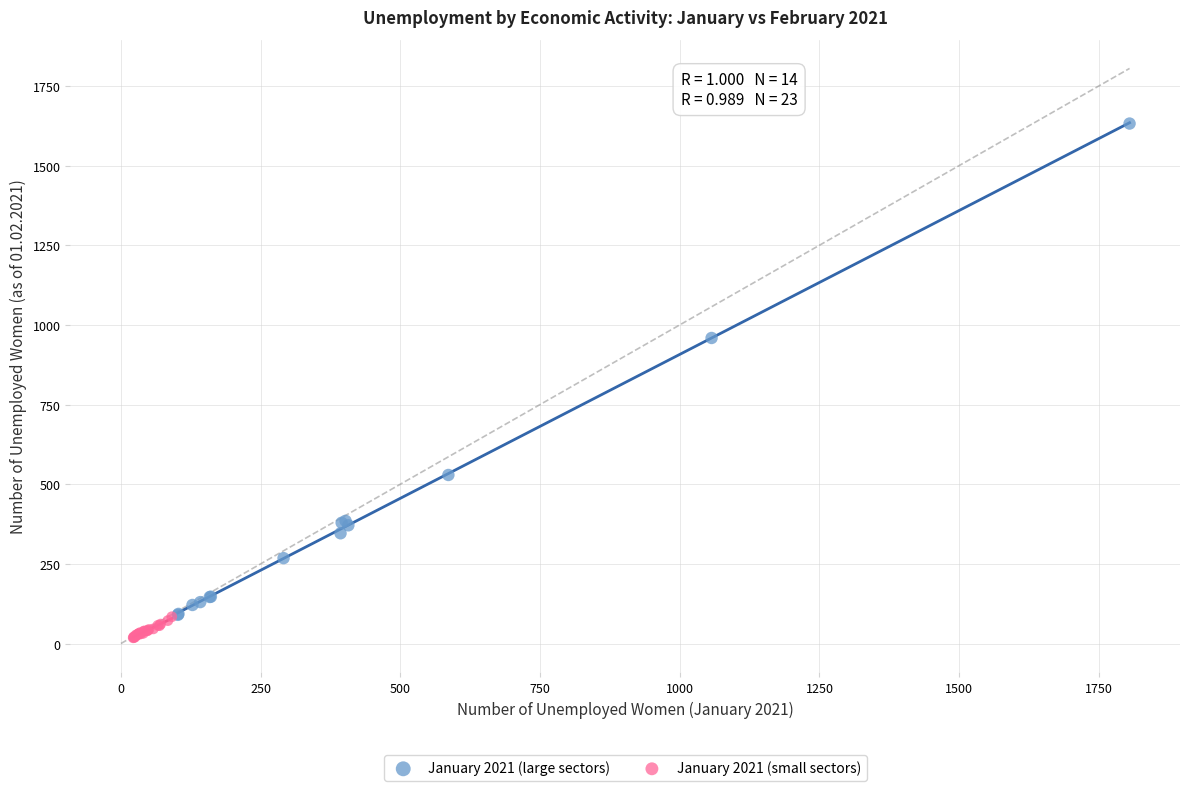

Which series has the widest spread of Y values?

January 2021 (large sectors)